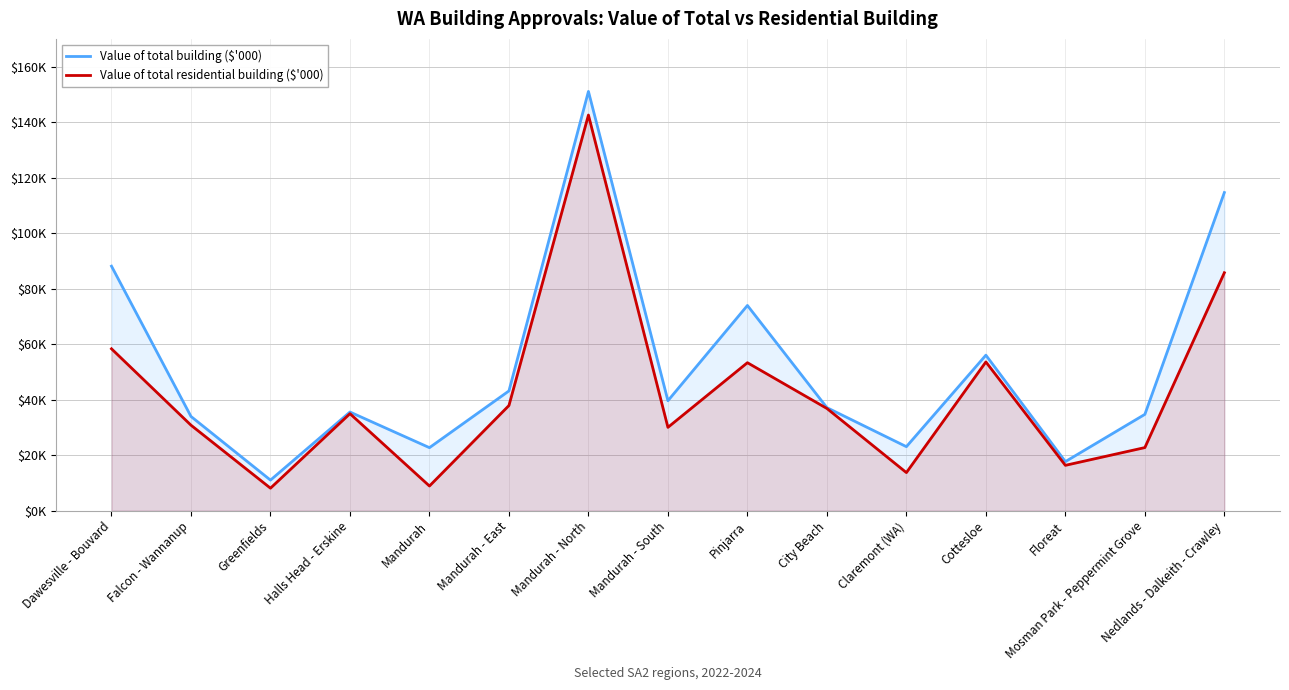

What is the difference between the maximum and minimum values in the Value of total residential building ($'000) series?

134463.6